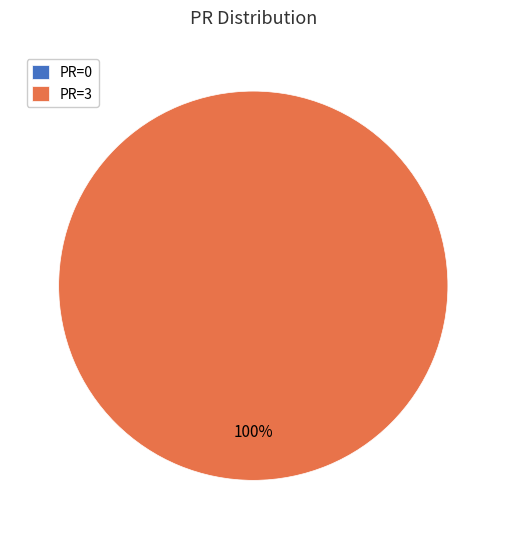

Which slice is the smallest?

2016-04-19 (PR=0)